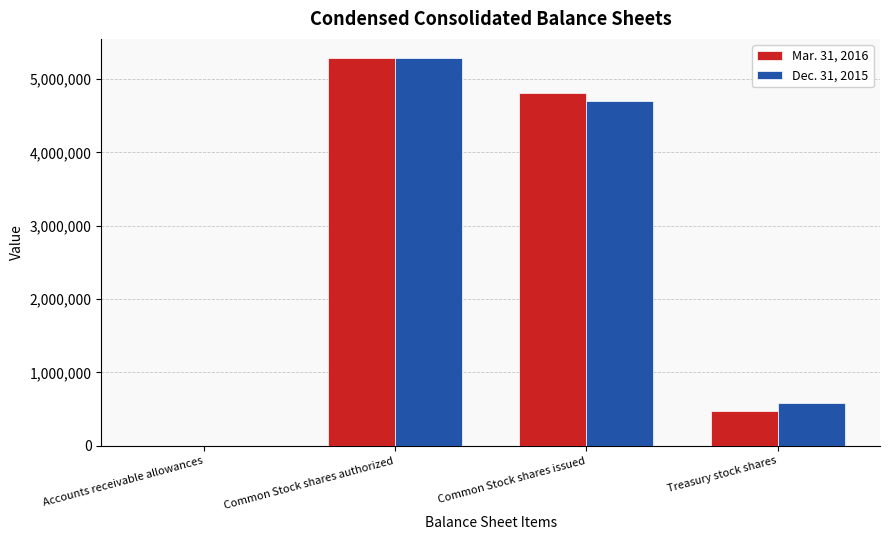

At which category is the sum across all series the highest?

Common Stock shares authorized